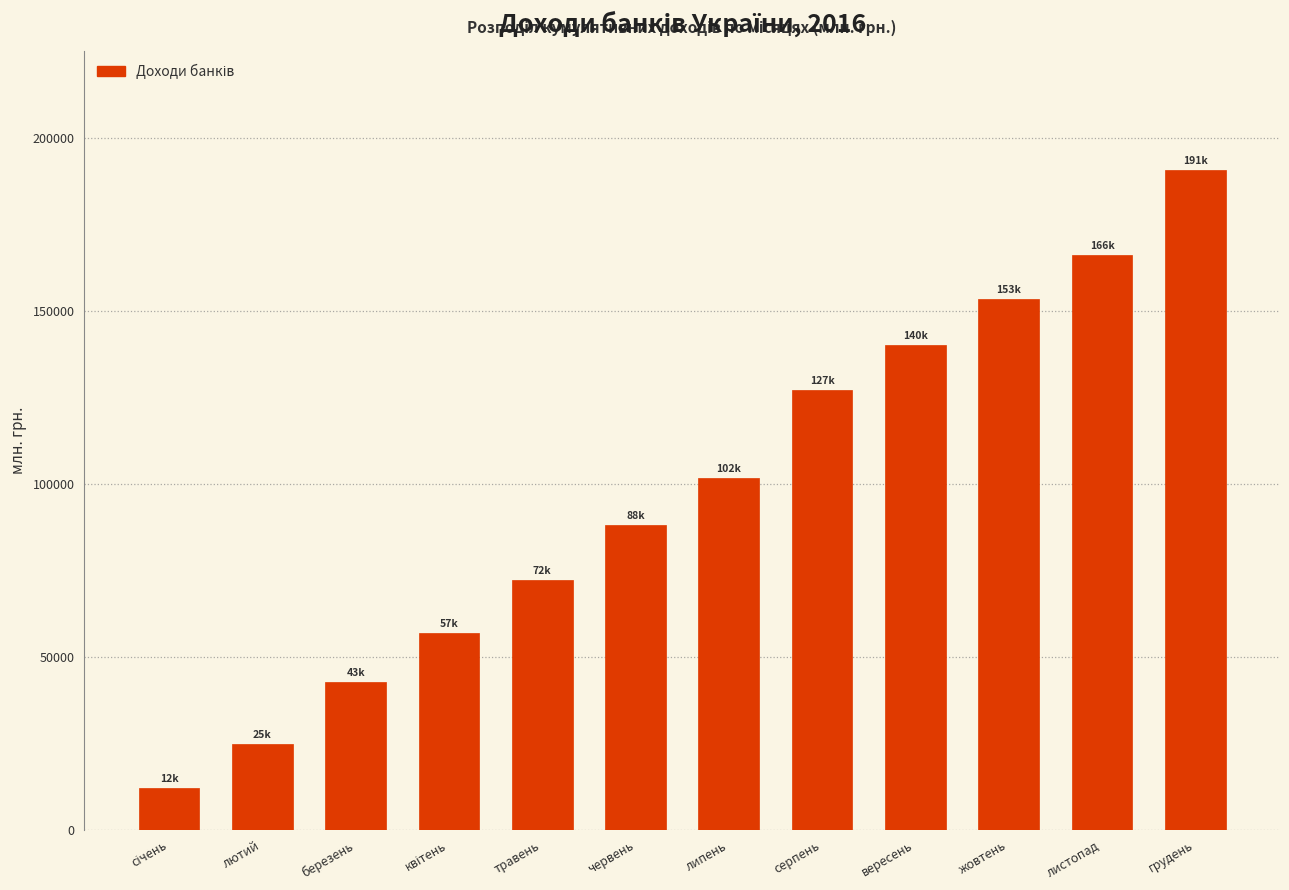

Reading left to right, what are all the values shown in this chart?

12180	24807	42798	56849	72296	87999	101607	127157	140133	153426	166143	190691